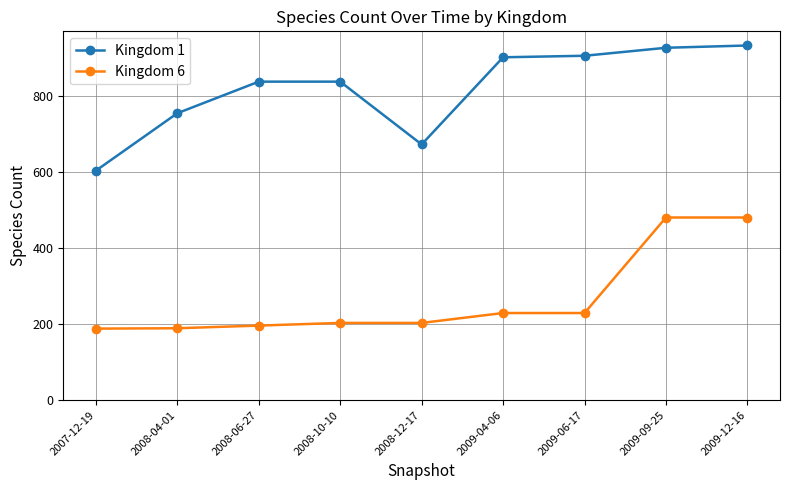

Read the Kingdom 6 value at 2007-12-19, to the nearest 10.

190